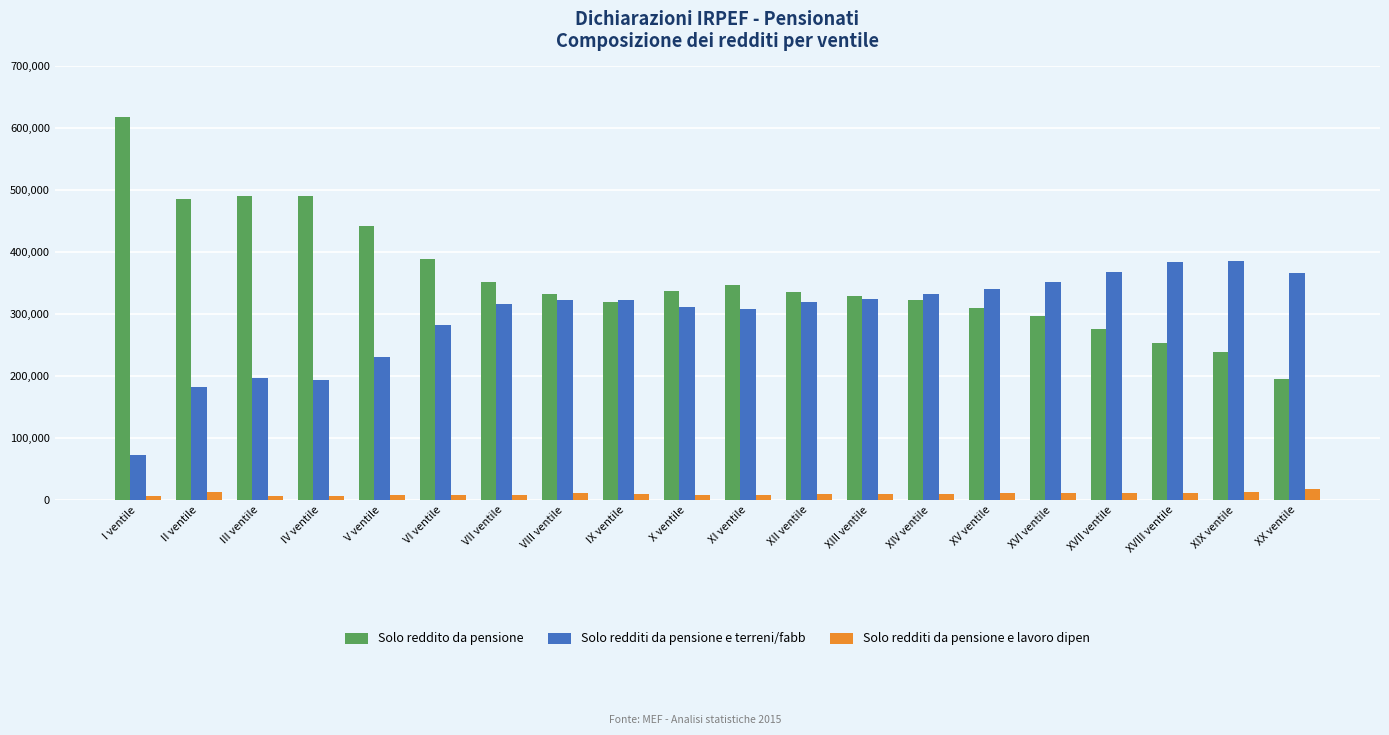

Which series has the widest spread of values?

Solo reddito da pensione